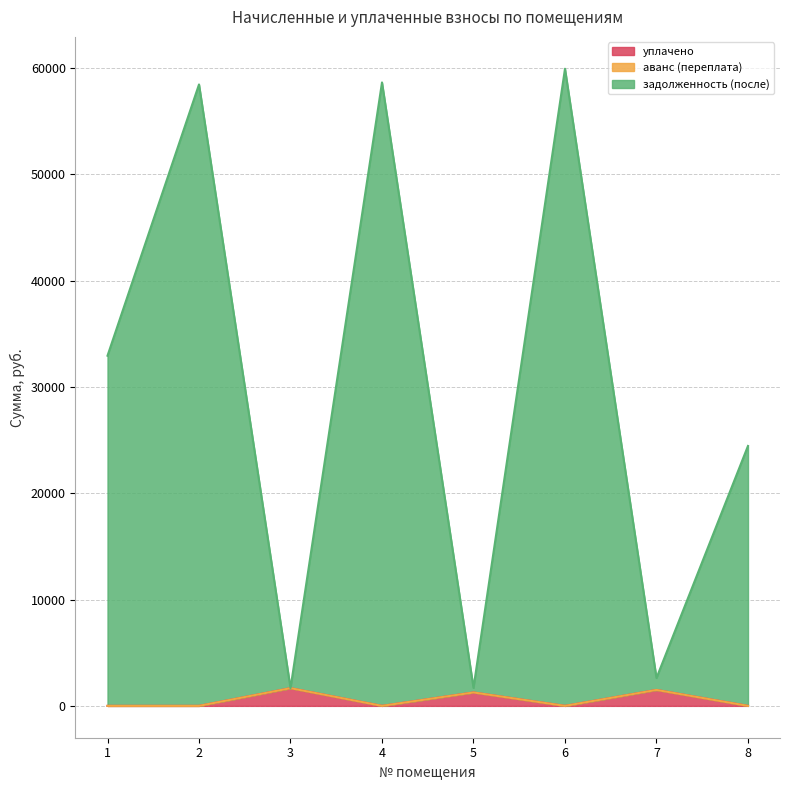

What is the highest value of the уплачено series?

1665.0